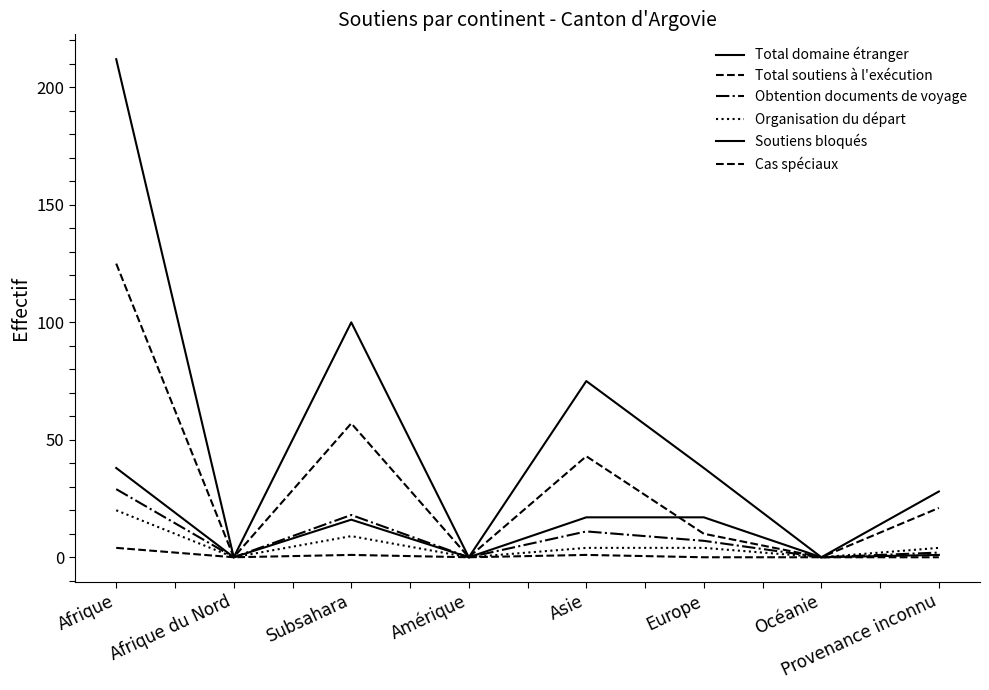

True or false: Cas spéciaux and Organisation du départ intersect in this chart.

False